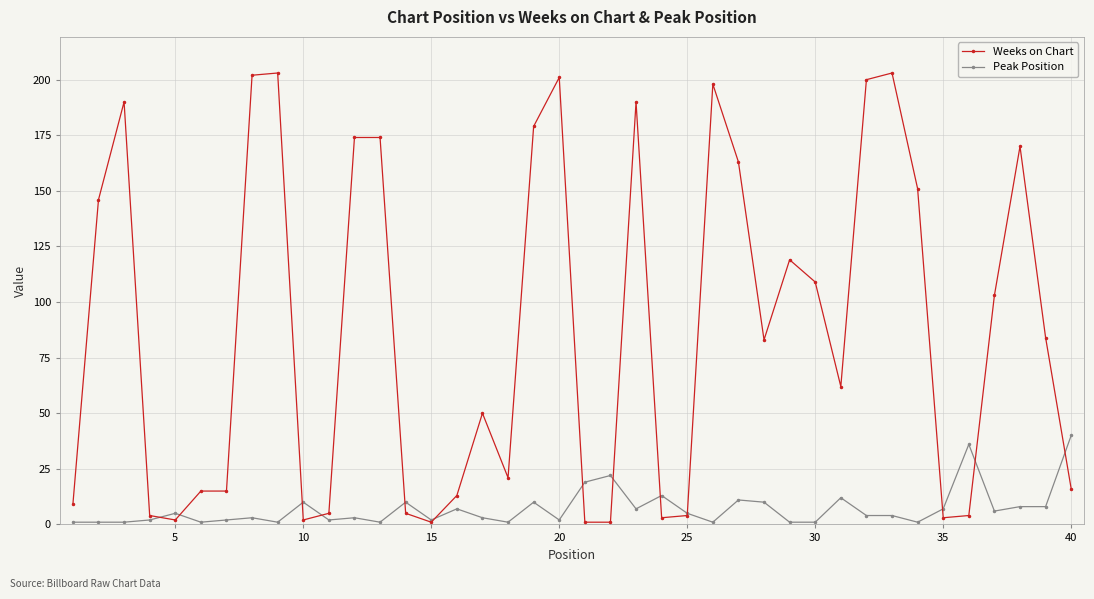

How many intersections are there between Weeks on Chart and Peak Position?

13